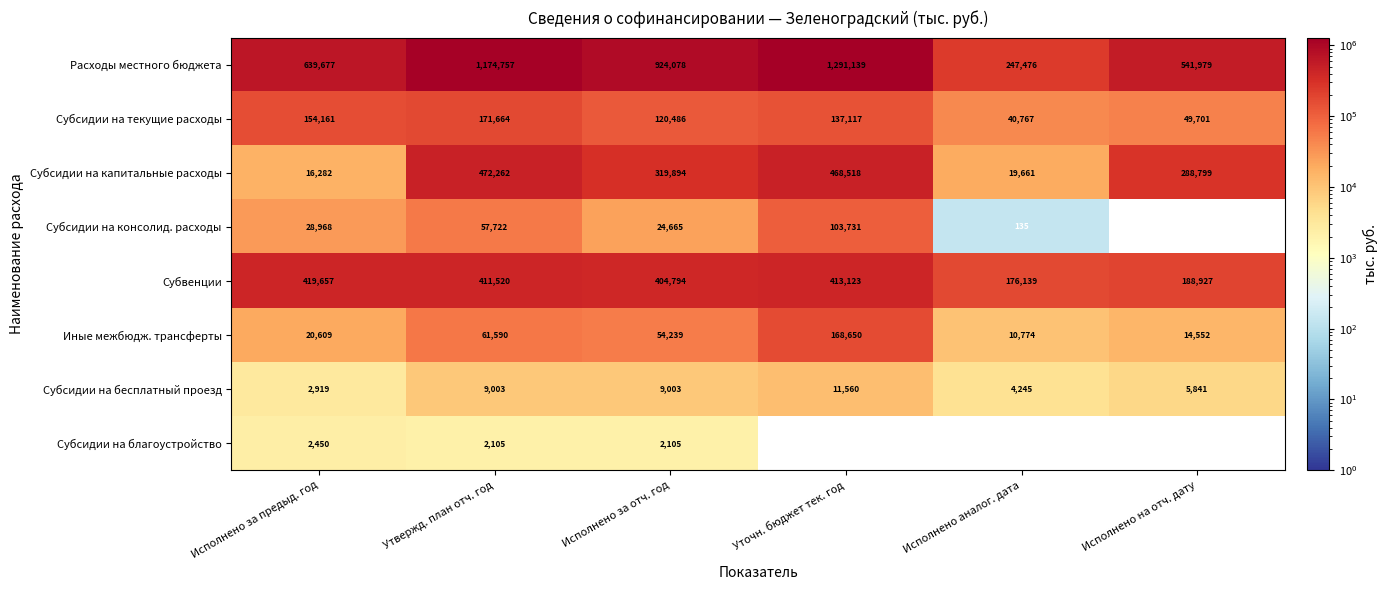

At which category is the sum across all series the highest?

Уточн. бюджет тек. год